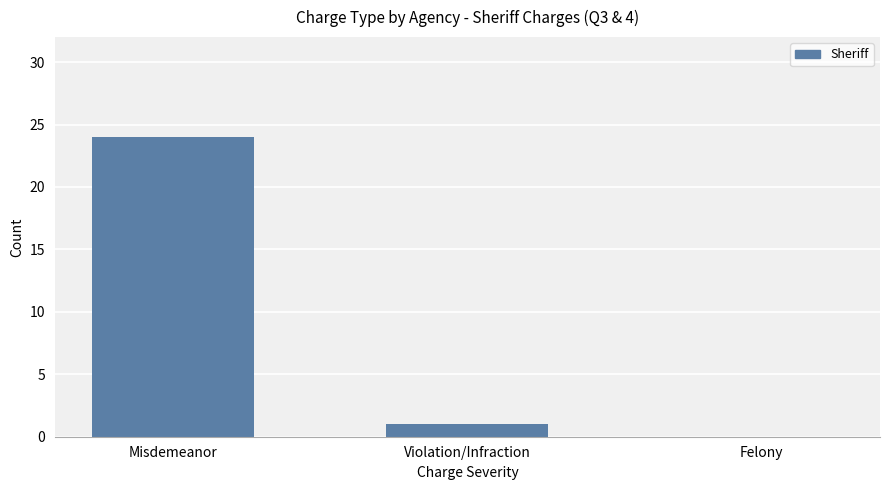

Is it true that the value at Felony is 14?

False